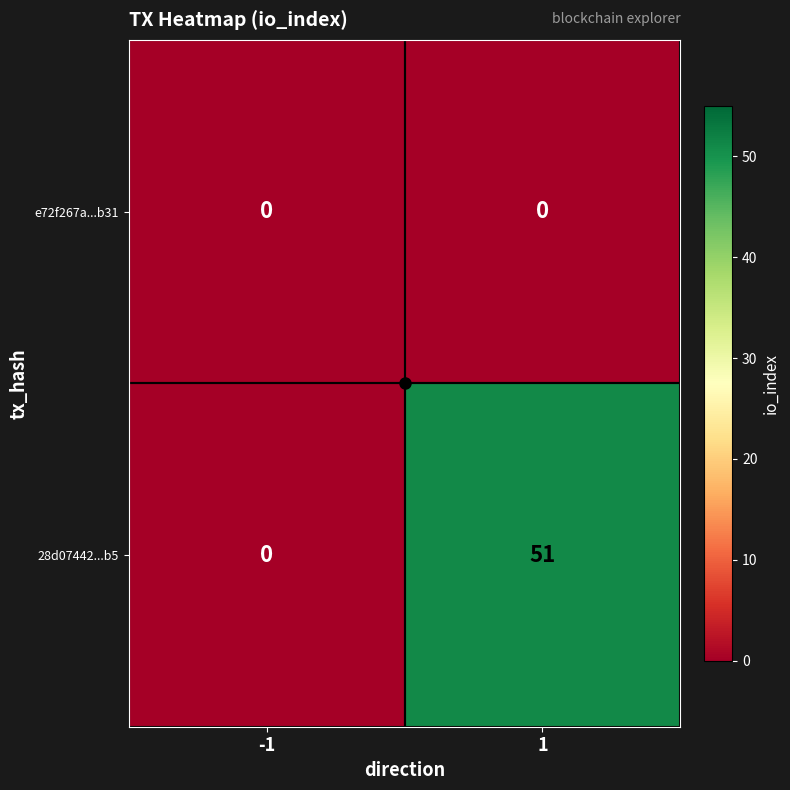

What is the sum of all 28d07442...b5 values?

51